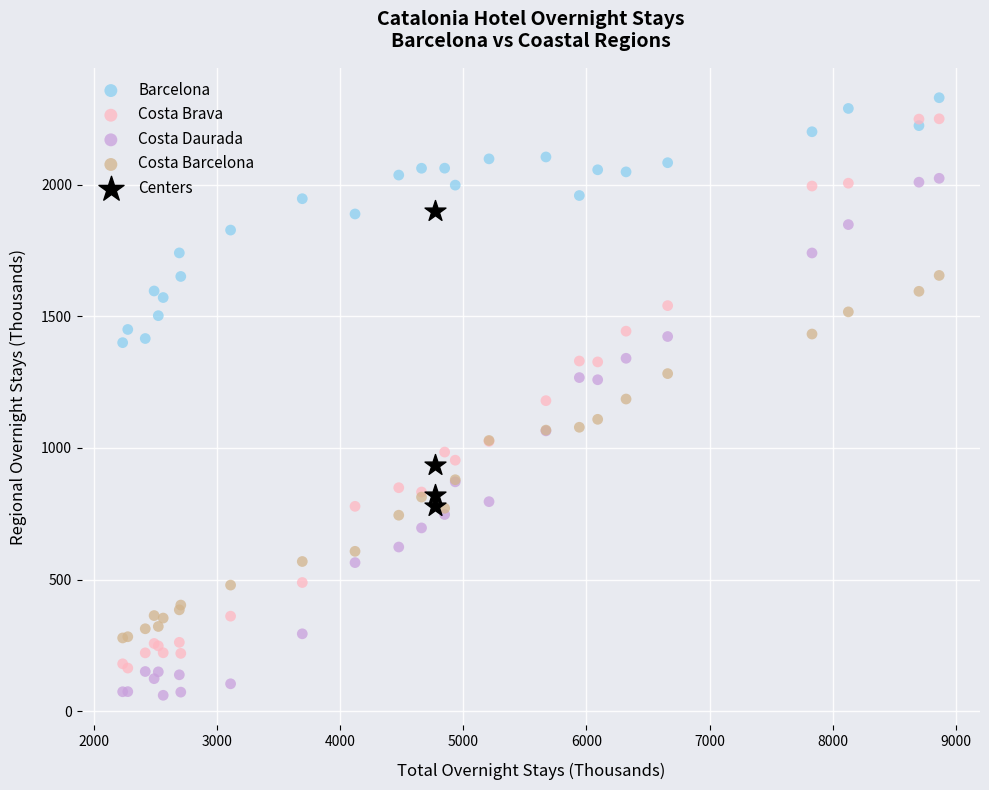

Which series reaches the minimum Y coordinate?

Costa Daurada